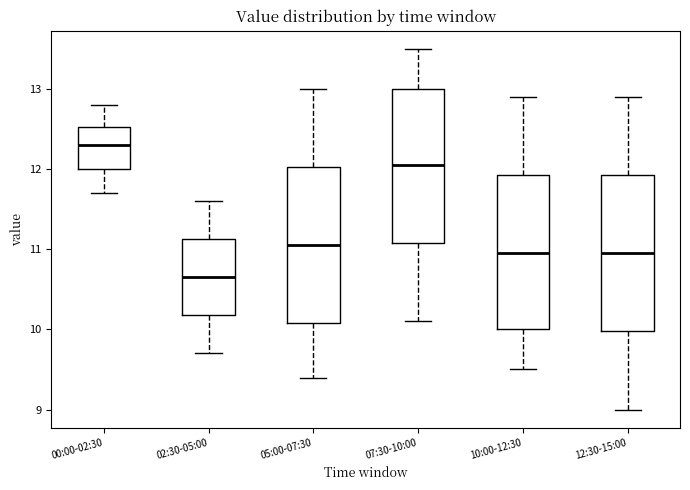

Where does the lower whisker of the box for 00:00-02:30 end on the y-axis? The values are not printed on the chart, so give them approximately, as read against the axis.

11.7